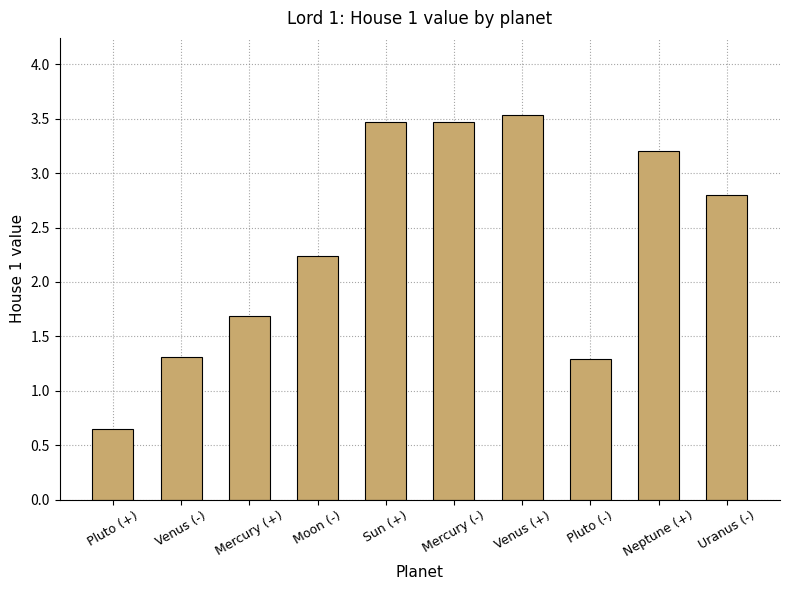

What is the label of the 2nd bar from the left?

Venus (-)